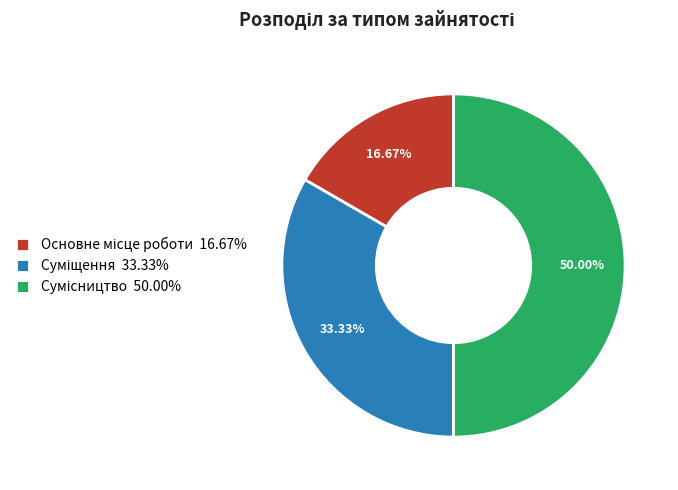

What is the largest slice in the pie chart?

Сумісництво